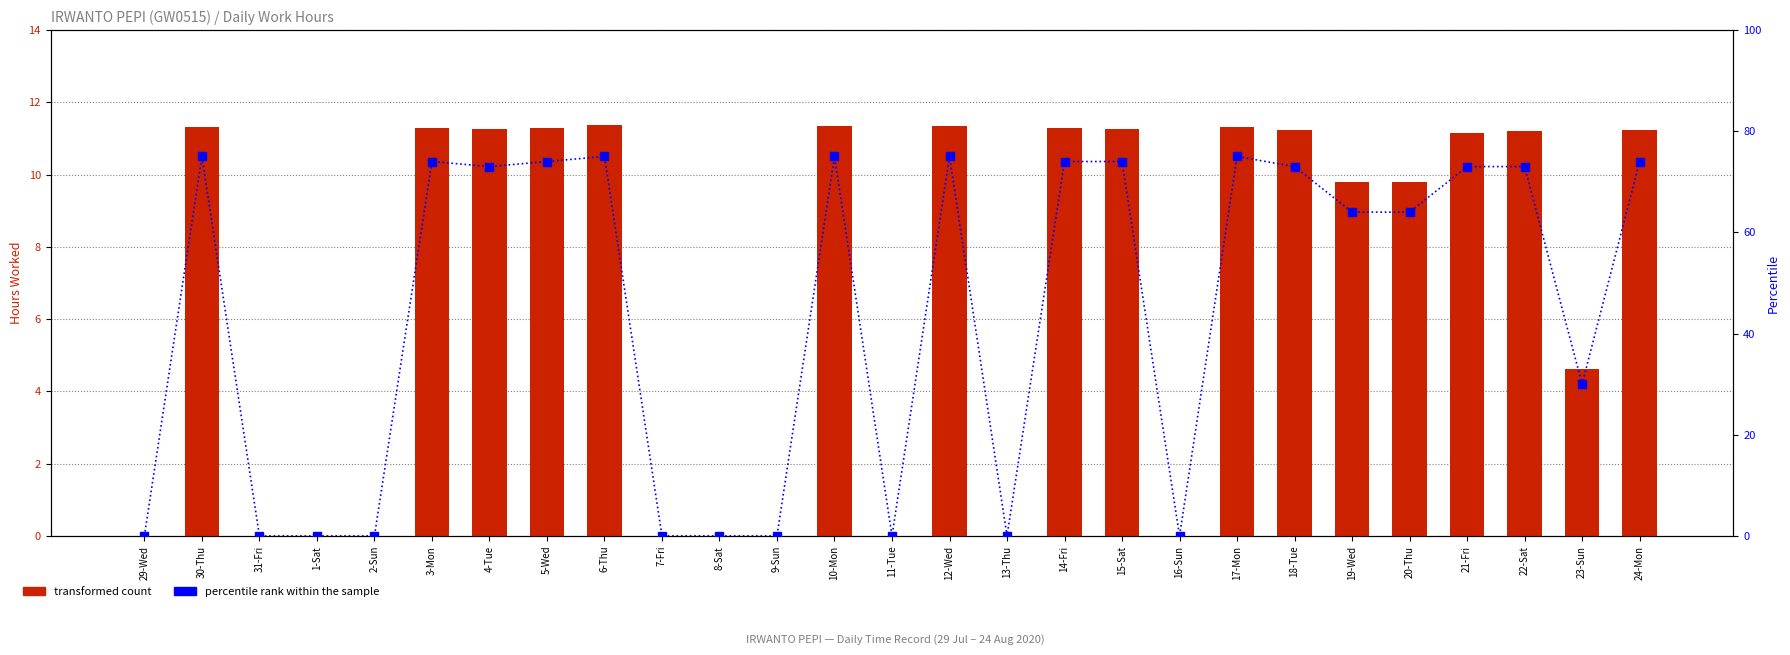

How many values in transformed count are above zero?

17